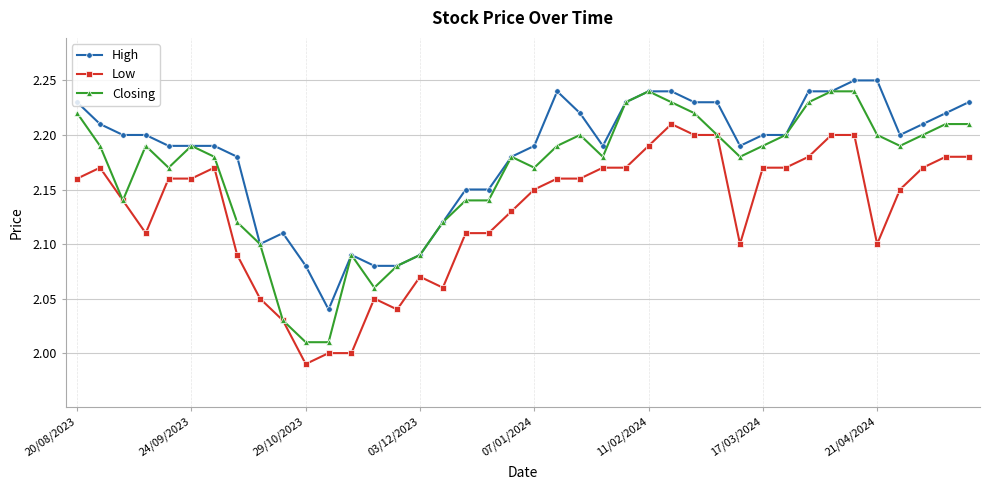

Which series has the largest total across all categories?

High